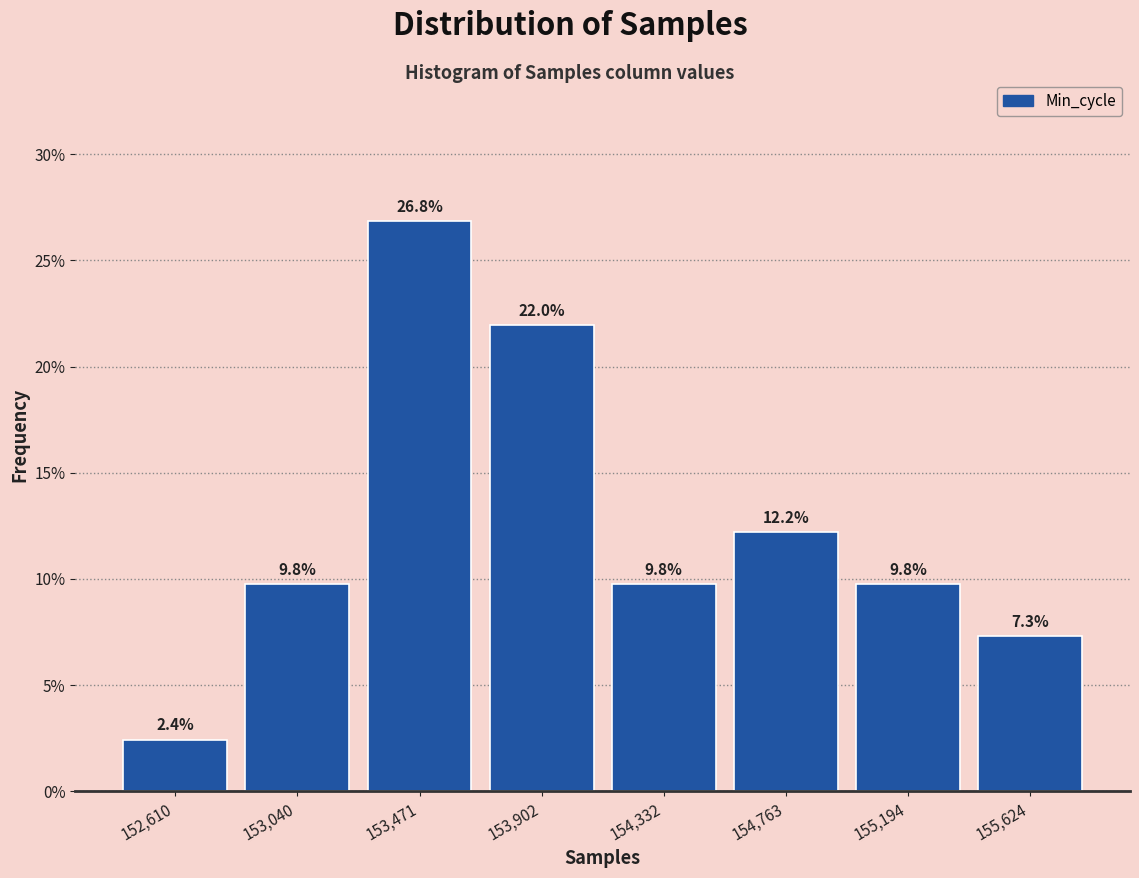

How tall is the bar that spans 154550 to 155000 on the x-axis? The bar edges are not printed on the chart, so give them approximately, as read against the axis.

12.2